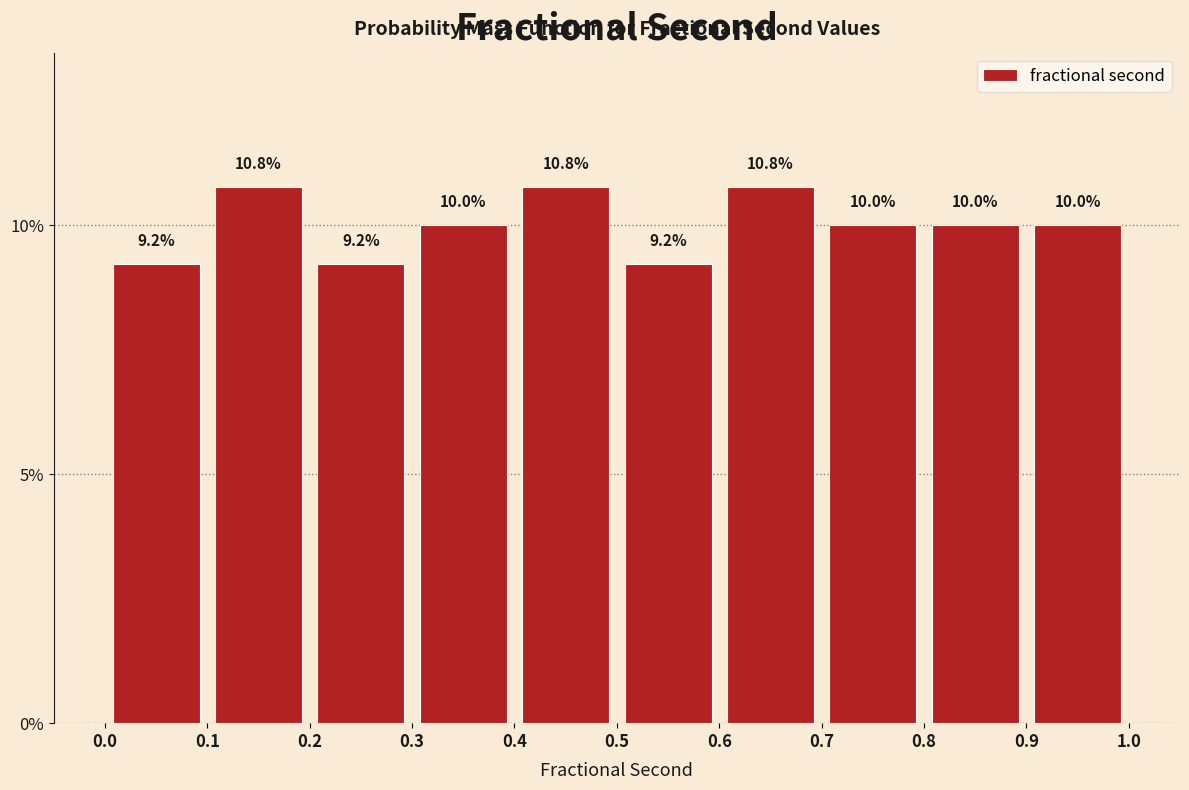

Reading left to right, list every bar in this chart as the range it spans on the x-axis followed by its height.

0.0 to 0.1: 9.2
0.1 to 0.2: 10.8
0.2 to 0.3: 9.2
0.3 to 0.4: 10.0
0.4 to 0.5: 10.8
0.5 to 0.6: 9.2
0.6 to 0.7: 10.8
0.7 to 0.8: 10.0
0.8 to 0.9: 10.0
0.9 to 1.0: 10.0